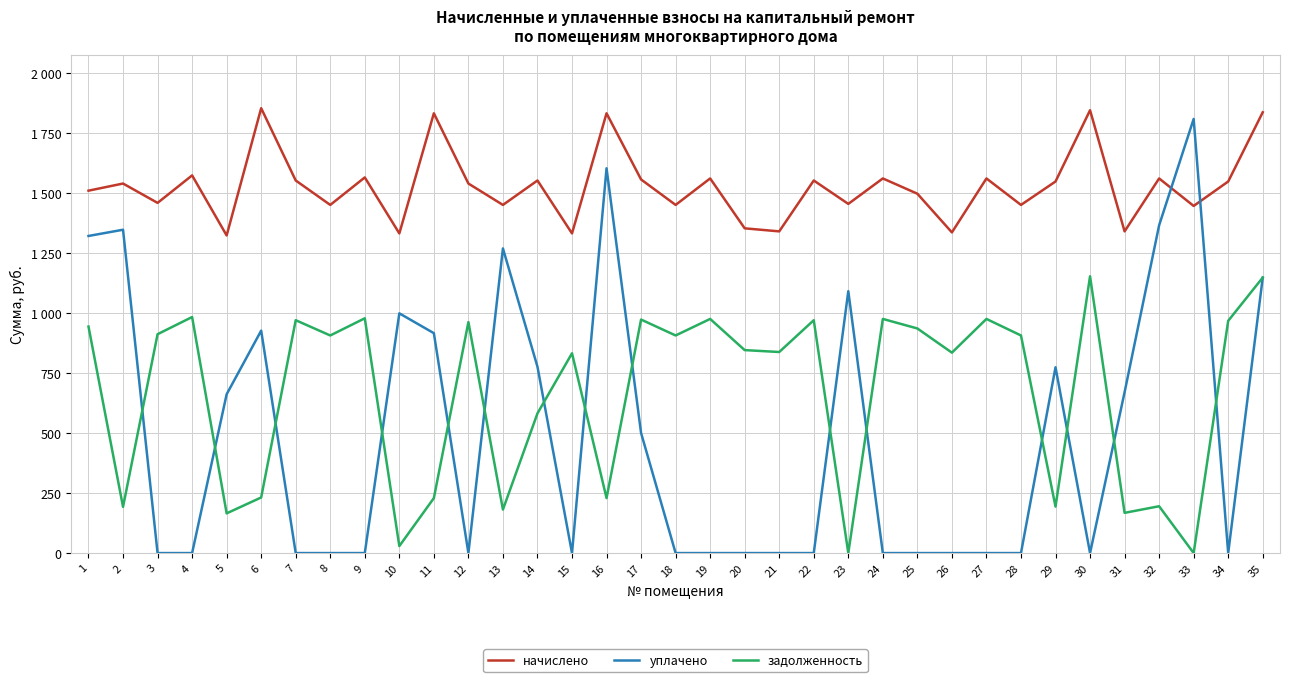

What are all the series names shown in the legend?

начислено, уплачено, задолженность